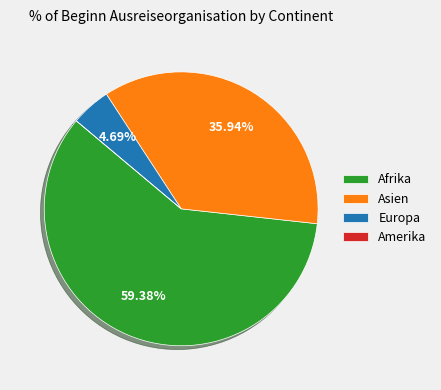

Approximately how many times larger is the value at Asien compared to Europa?

7.7